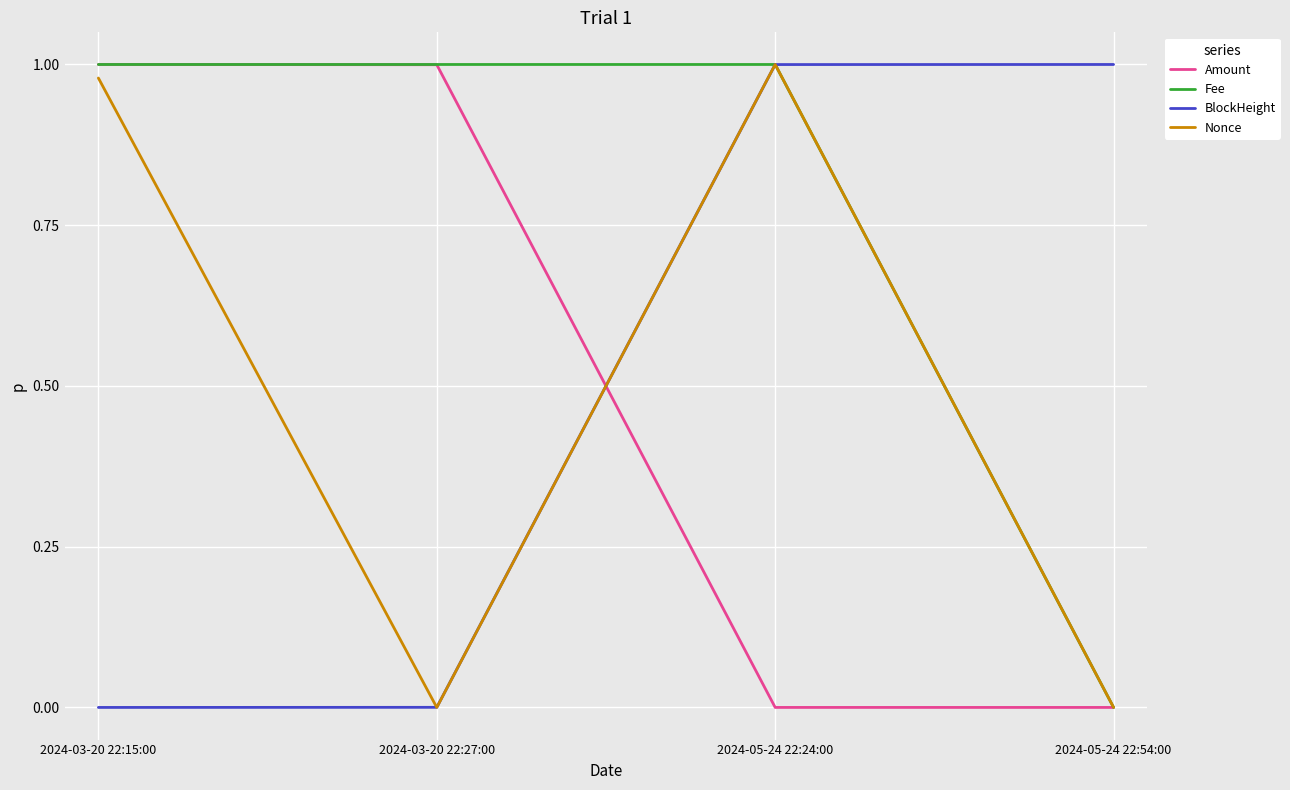

Where do Amount and BlockHeight first cross each other?

2024-03-20 22:27:00 and 2024-05-24 22:24:00